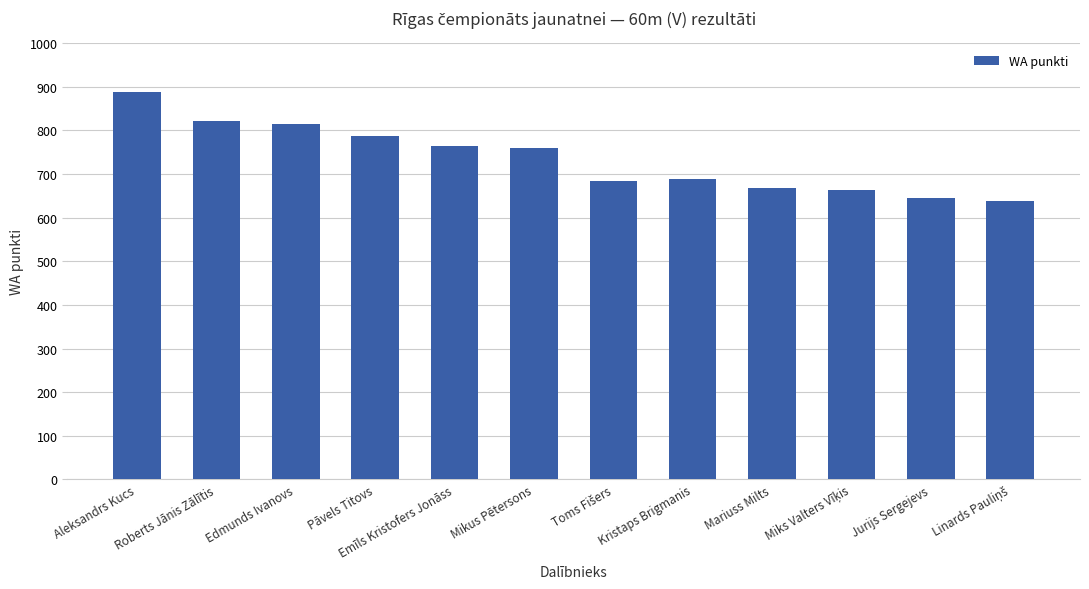

Reading left to right, extract all data points from this chart.

889	821	816	788	765	760	685	689	667	663	646	638